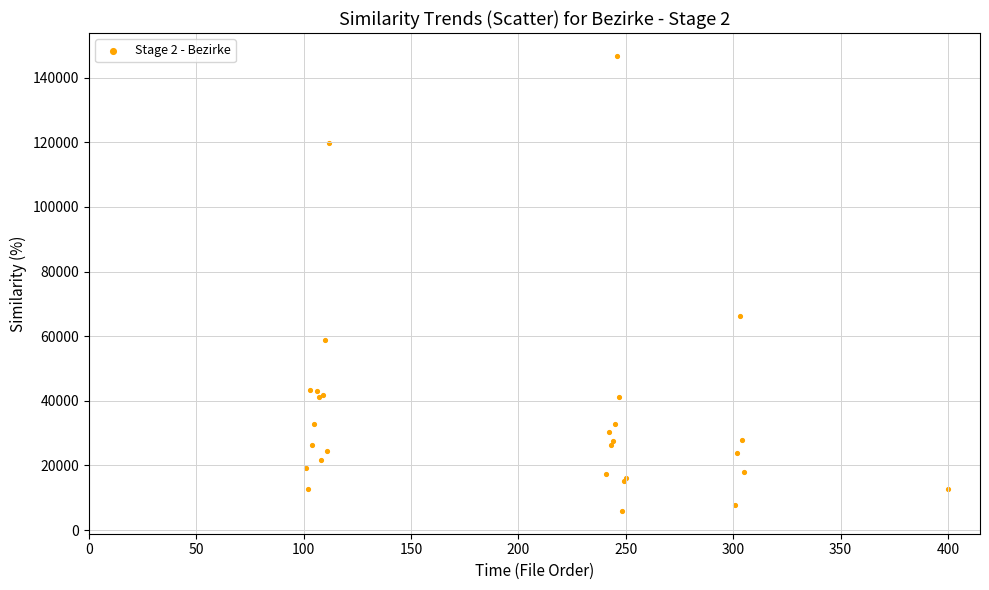

What Y value in the scatter plot is closest to 76347?

66178